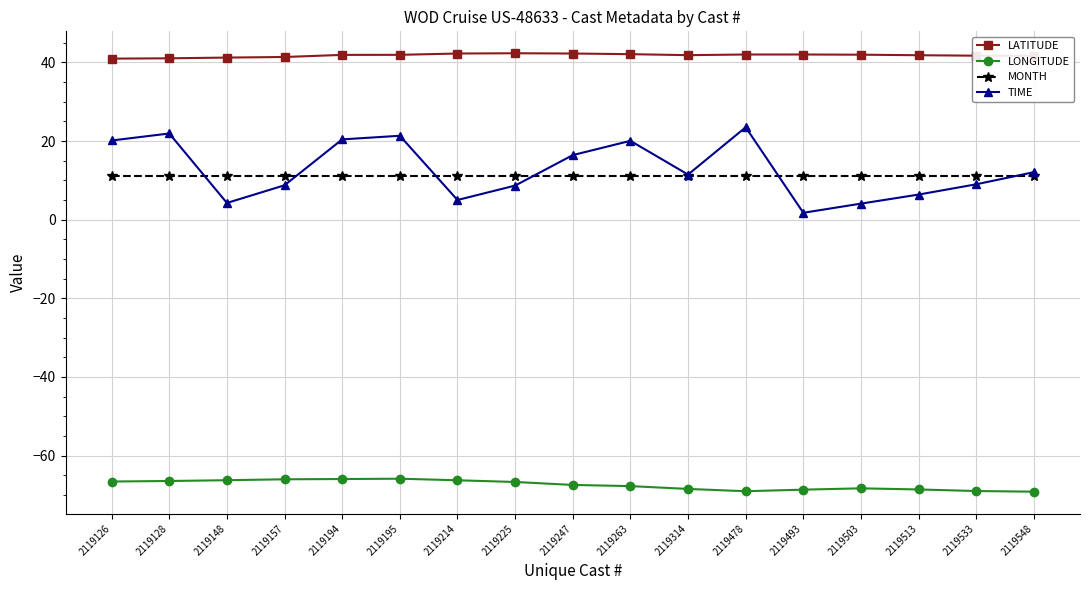

The value of TIME at 2119263 is 11.4. True or false?

False